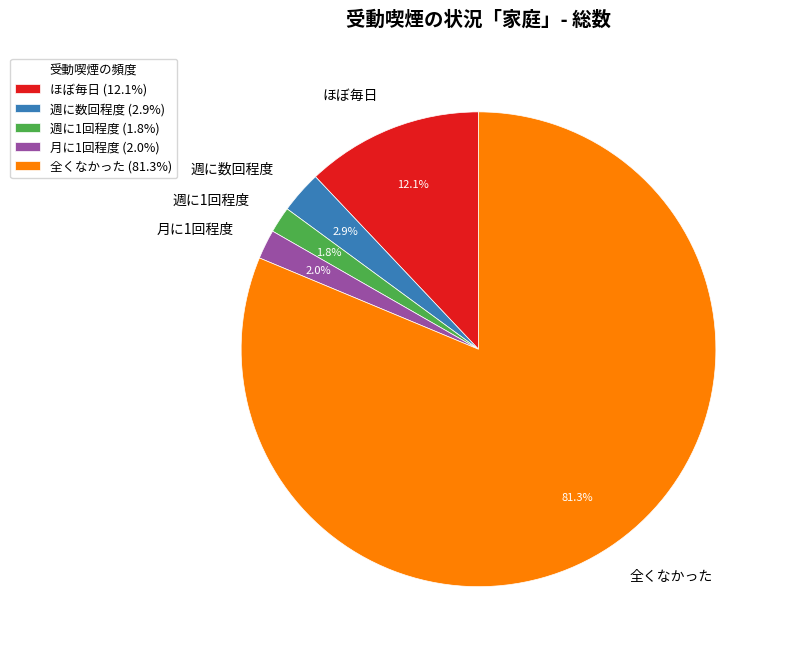

Which category has the biggest portion of the pie?

全くなかった